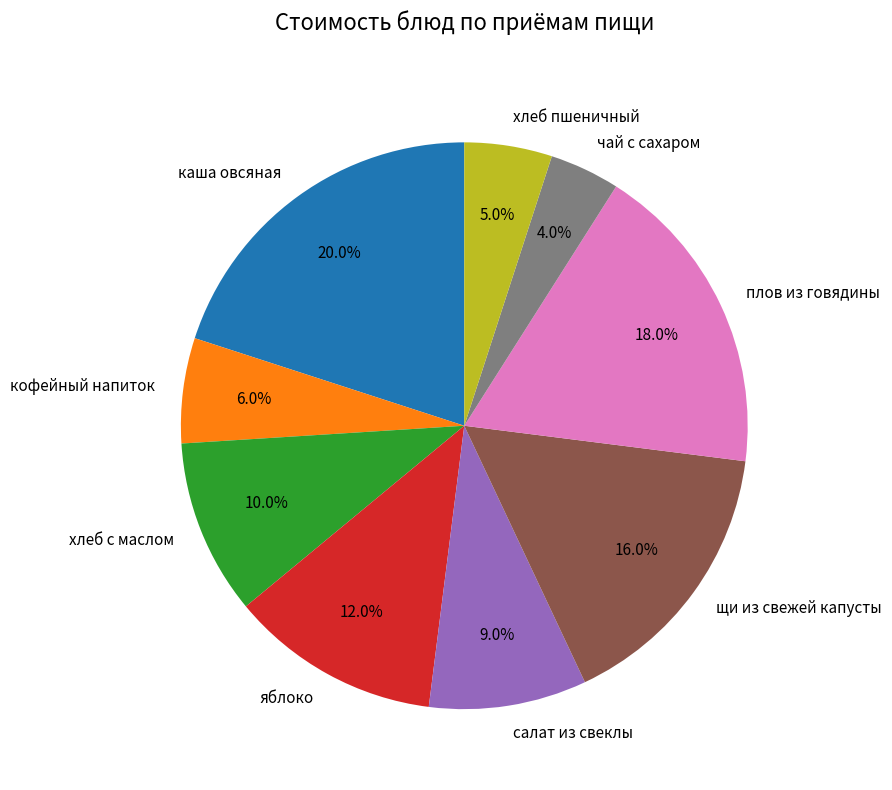

Count the number of slices in the pie.

9